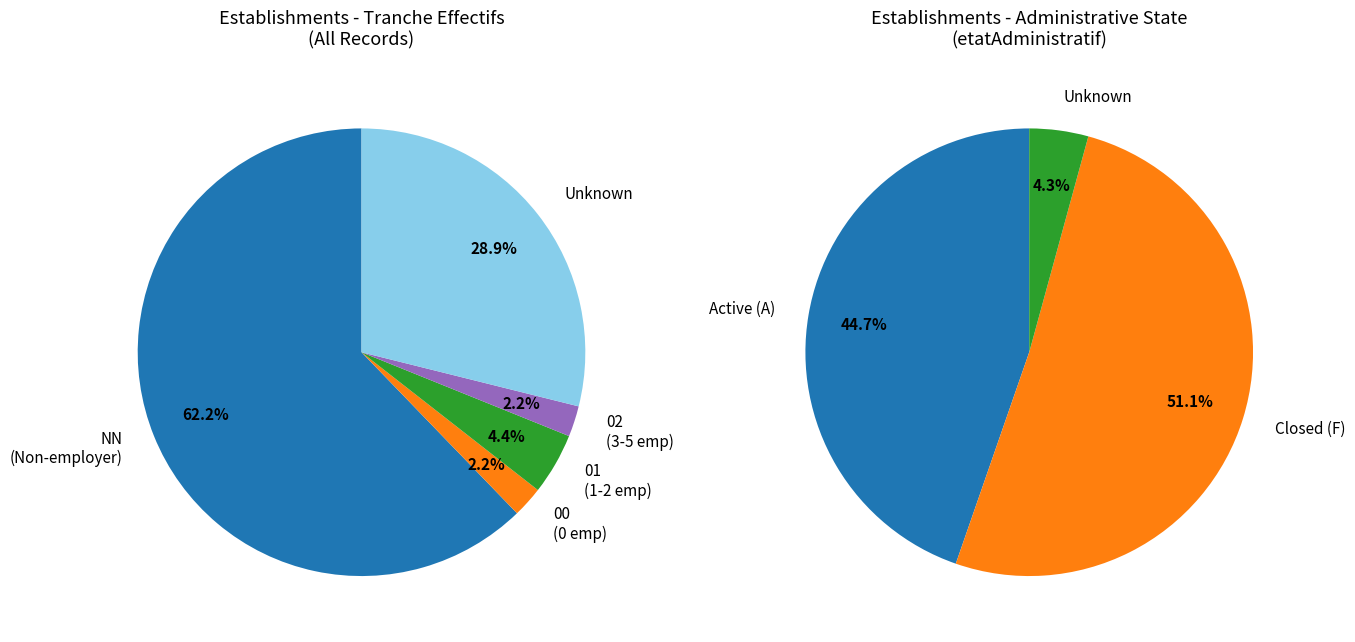

What is the smallest slice in the pie chart?

00